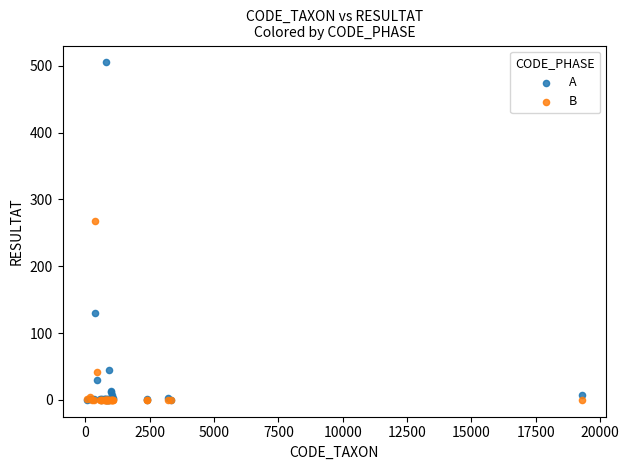

Across all series, what Y value is closest to 252?

268